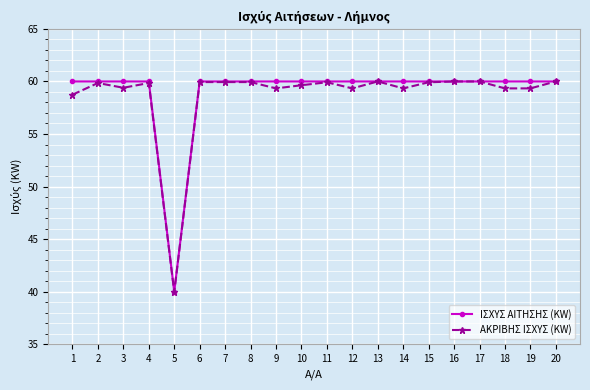

True or false: ΑΚΡΙΒΗΣ ΙΣΧΥΣ (KW) has a value of 14.2 at 11.

False